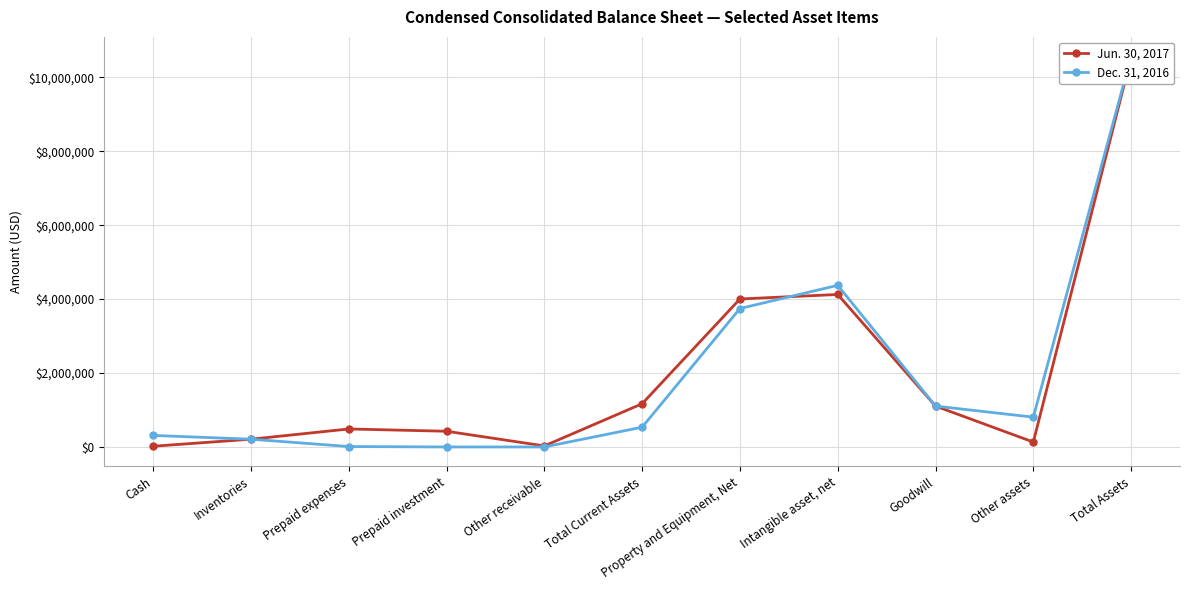

At which category does the chart reach its peak across all series?

Total Assets